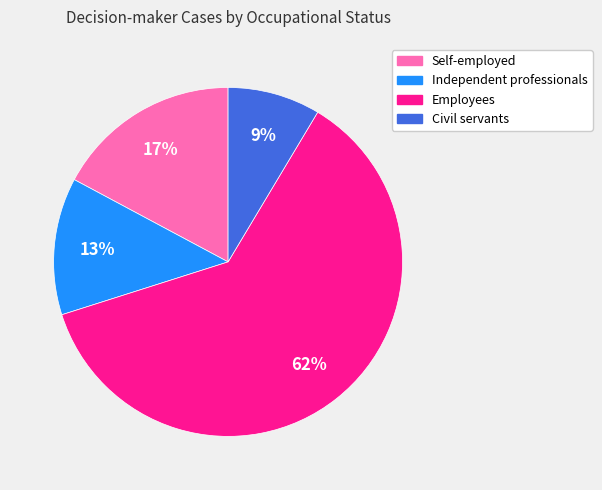

The Independent professionals slice represents 1% of the pie. True or false?

False